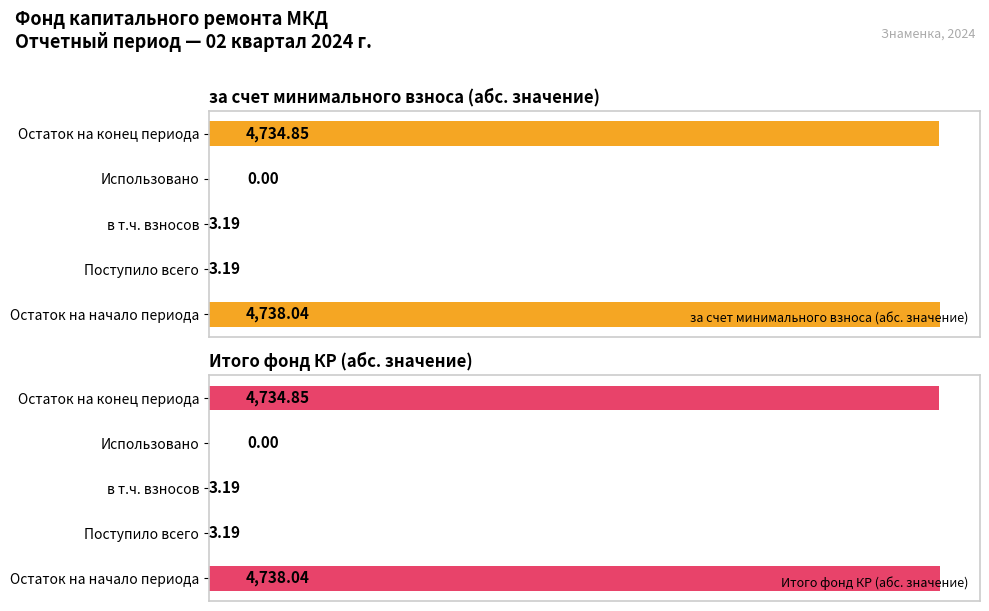

What are all the series names shown in the legend?

за счет минимального взноса (абс. значение), Итого фонд КР (абс. значение)